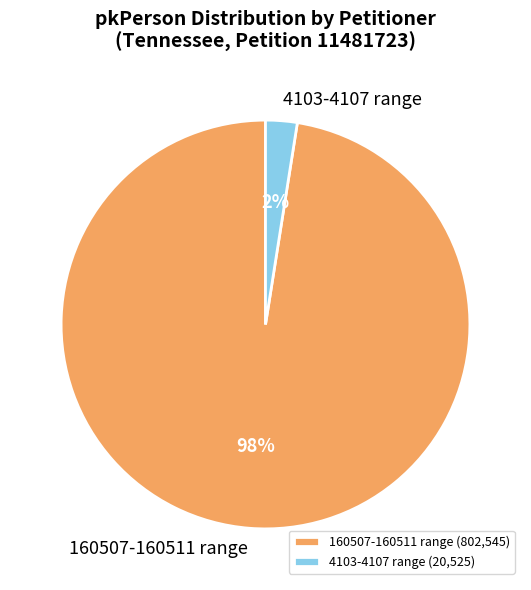

Does any single category account for the majority?

Yes